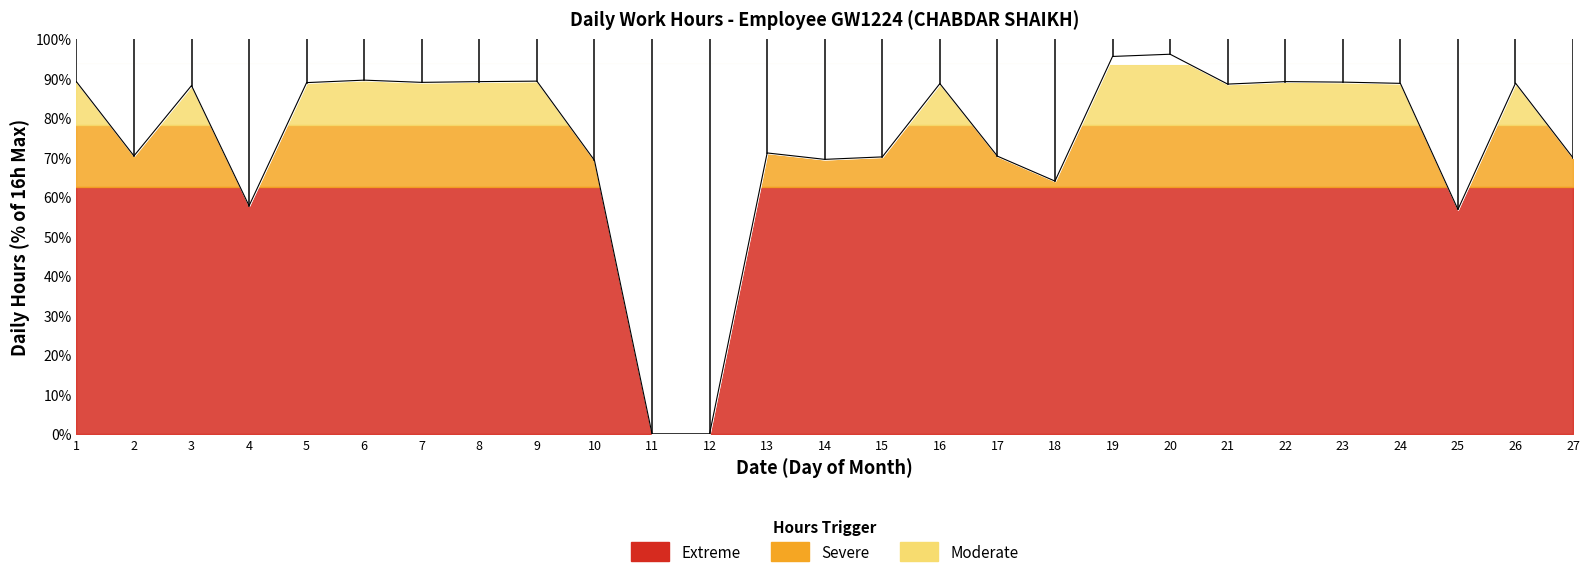

Reading right to left, extract all data points from this chart.

27=69.9	26=88.8	25=56.8	24=88.8	23=89.1	22=89.2	21=88.6	20=96.1	19=95.6	18=64.0	17=70.3	16=88.7	15=70.1	14=69.5	13=71.1	12=0.0	11=0.0	10=69.2	9=89.3	8=89.2	7=89.0	6=89.6	5=88.9	4=57.8	3=88.2	2=70.4	1=89.2